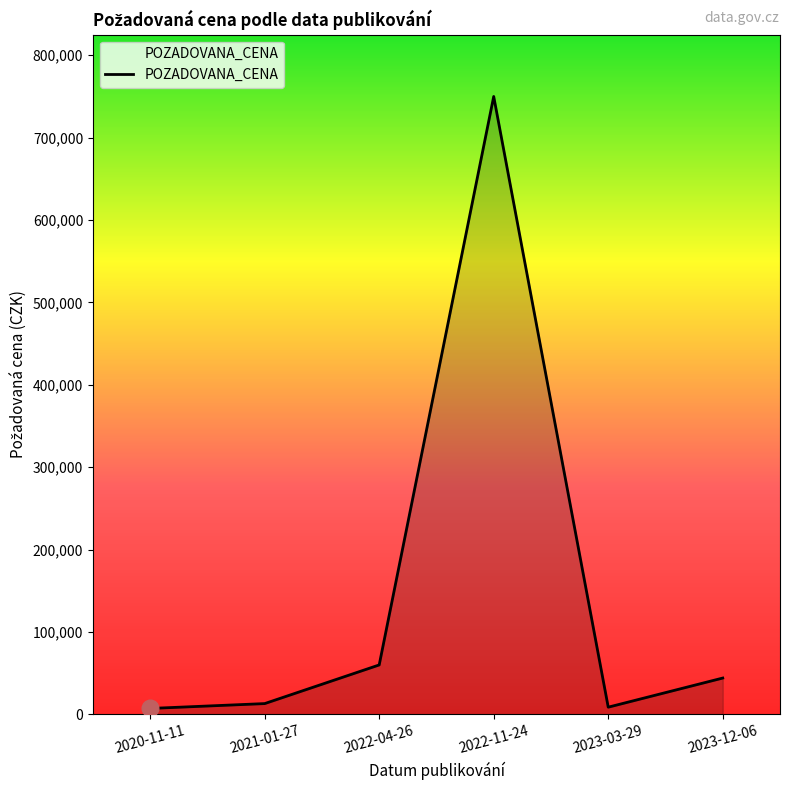

What is the change in value from 2022-11-24 to 2023-12-06?

-705900